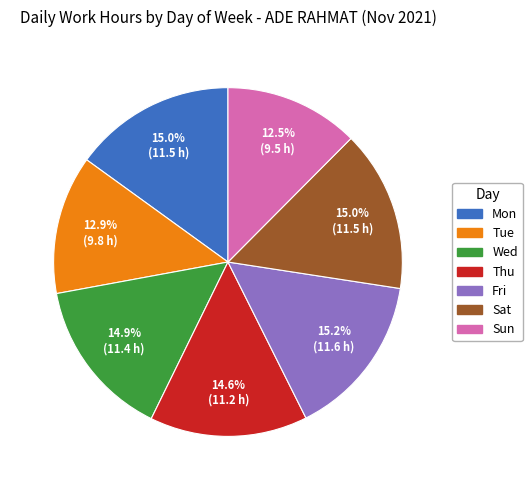

Does Fri represent more than half of the total?

No